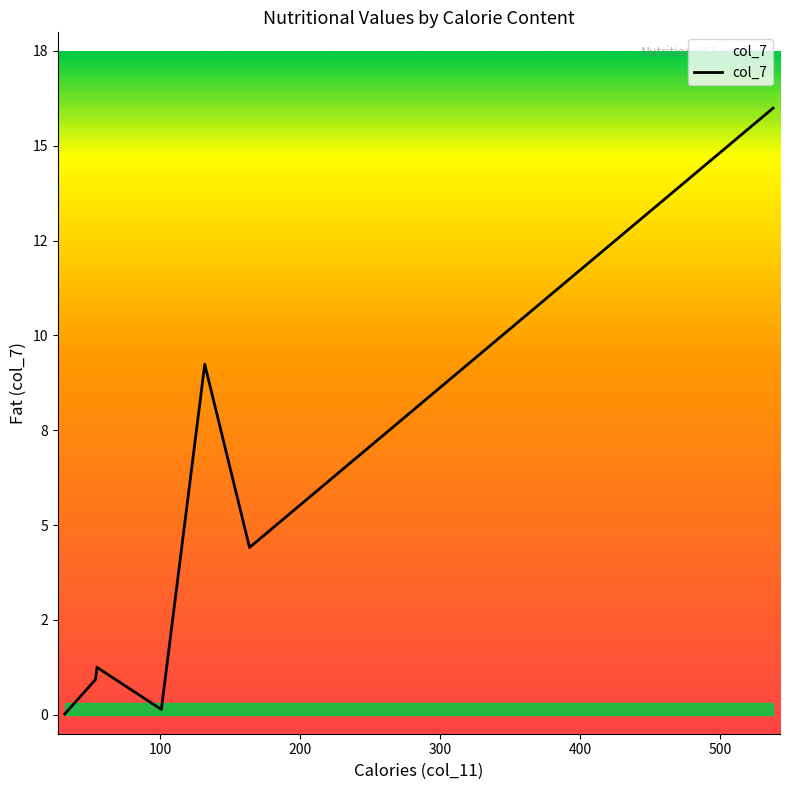

Is this an area chart (filled region under the line)?

Yes